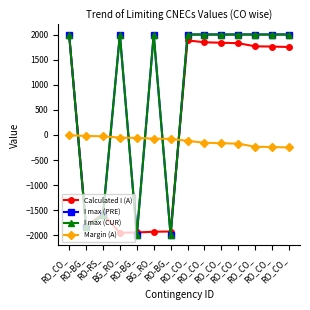

Reading left to right, extract all data points from this chart.

Calculated I (A): RO_CO_=1994	RO-BG_=-1817	RO-RS_=-1573	BG_RO_=-1947	RO-BG_=-1941	BG_RO_=-1927	RO-BG_=-1922	RO_CO_=1883	RO_CO_=1845	RO_CO_=1836	RO_CO_=1827	RO_CO_=1765	RO_CO_=1760	RO_CO_=1751
I max (PRE): RO_CO_=2000	RO-BG_=-1836	RO-RS_=-1600	BG_RO_=2000	RO-BG_=-2000	BG_RO_=2000	RO-BG_=-2000	RO_CO_=2000	RO_CO_=2000	RO_CO_=2000	RO_CO_=2000	RO_CO_=2000	RO_CO_=2000	RO_CO_=2000
I max (CUR): RO_CO_=2000	RO-BG_=-1836	RO-RS_=-1600	BG_RO_=2000	RO-BG_=-2000	BG_RO_=2000	RO-BG_=-2000	RO_CO_=2000	RO_CO_=2000	RO_CO_=2000	RO_CO_=2000	RO_CO_=2000	RO_CO_=2000	RO_CO_=2000
Margin (A): RO_CO_=-6	RO-BG_=-19	RO-RS_=-27	BG_RO_=-53	RO-BG_=-59	BG_RO_=-73	RO-BG_=-78	RO_CO_=-117	RO_CO_=-155	RO_CO_=-164	RO_CO_=-173	RO_CO_=-235	RO_CO_=-240	RO_CO_=-249